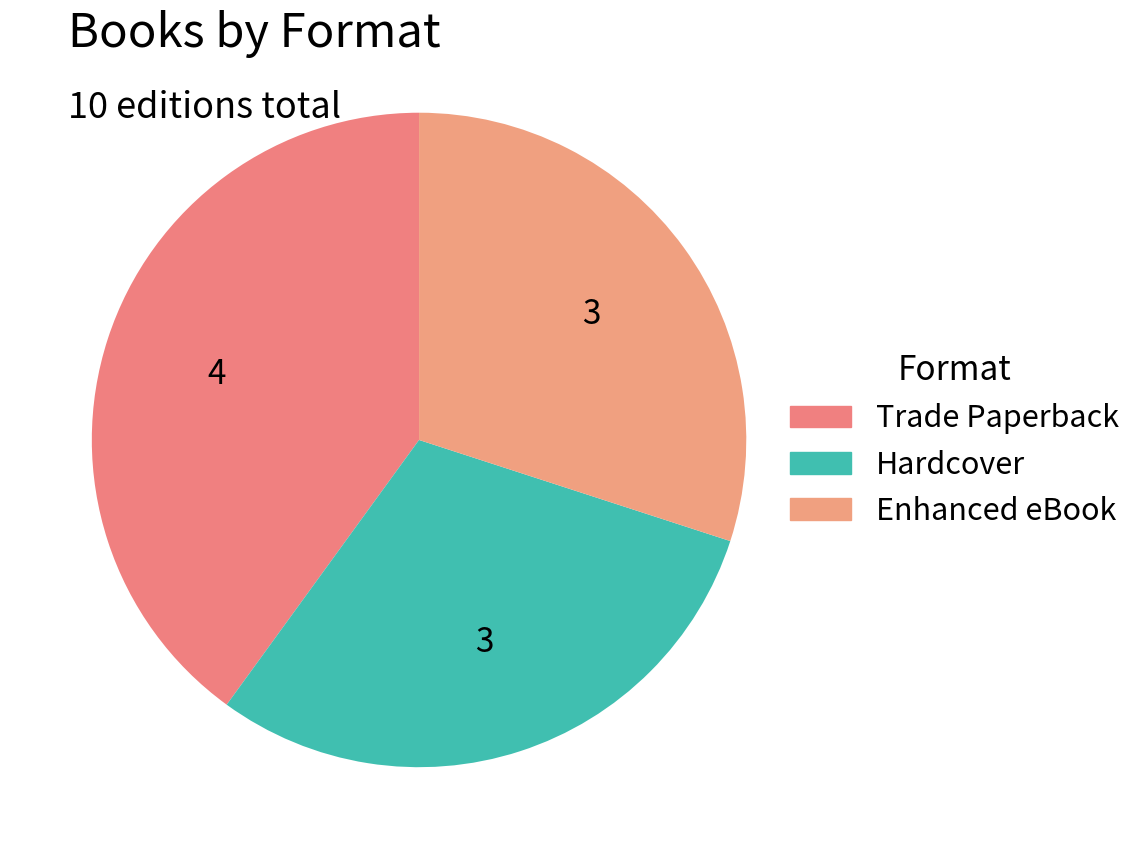

Which slice is the smallest?

Hardcover